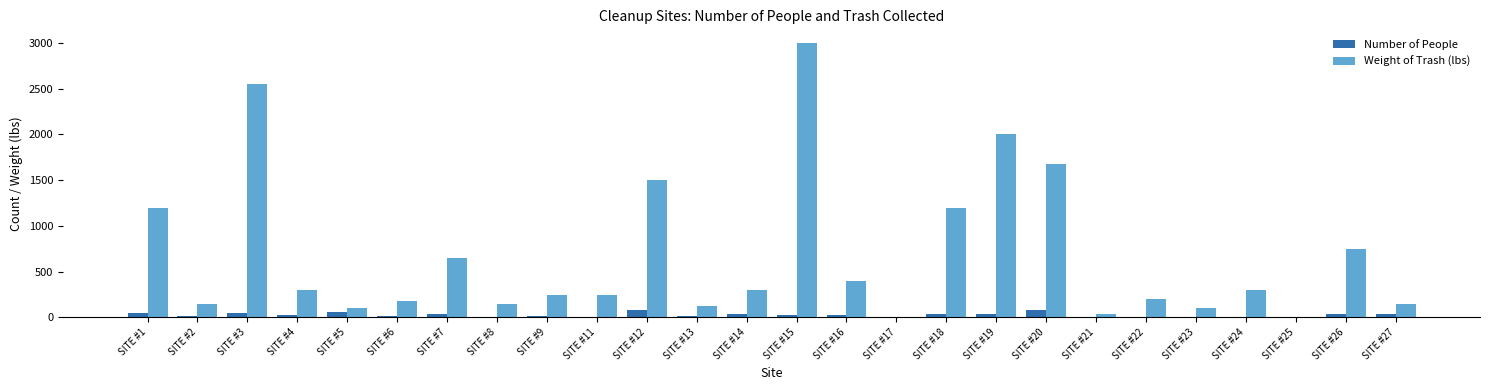

At which label does Weight of Trash (lbs) first exceed 300?

SITE #1